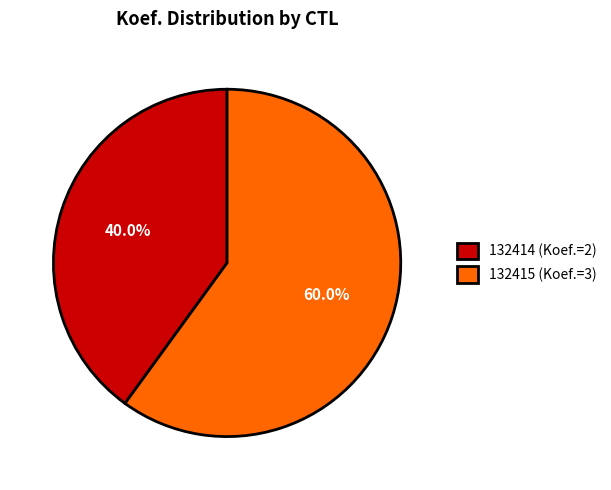

Which slice represents more than half of the pie?

132415